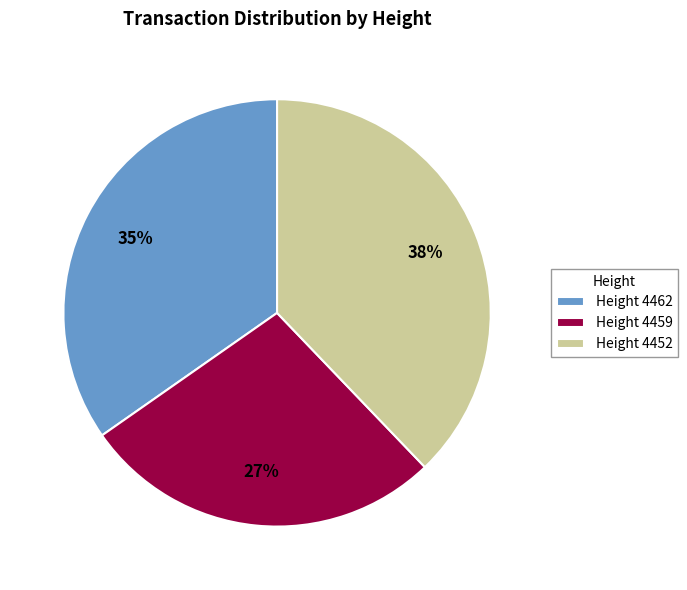

Is there a majority slice in this chart?

No